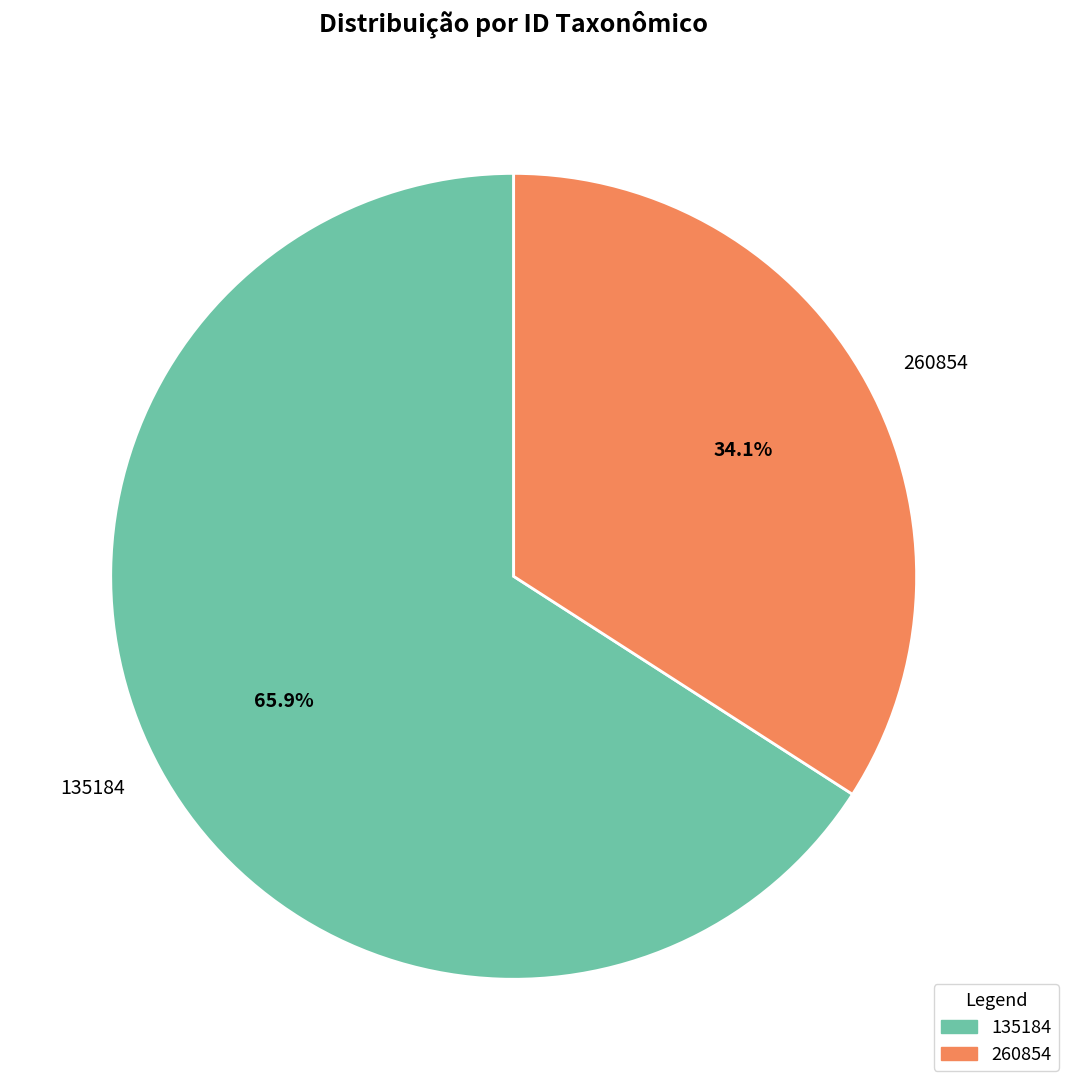

How many segments does this pie chart have?

2